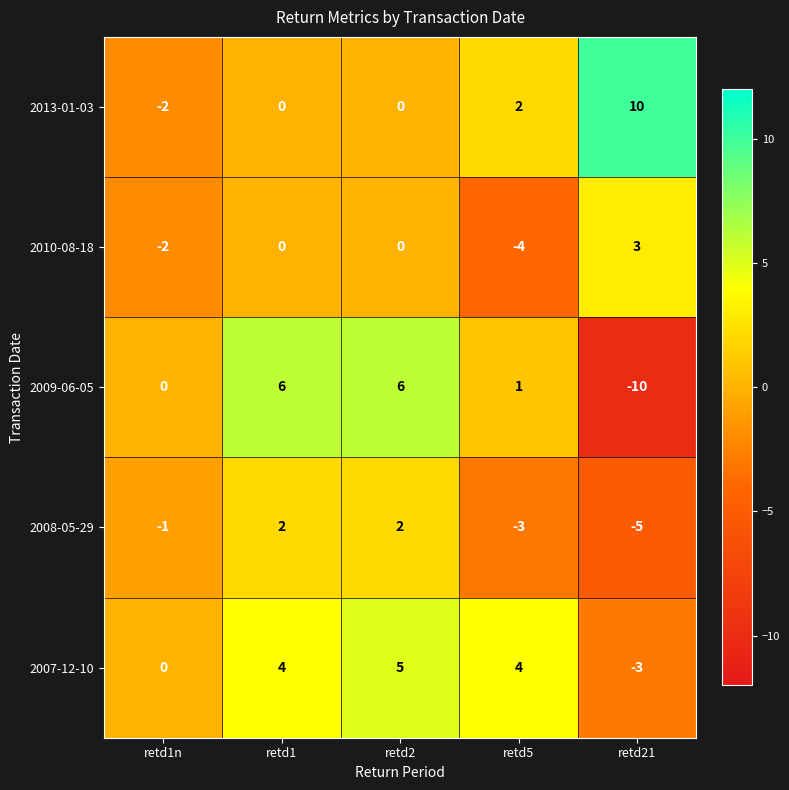

Count the 2008-05-29 values in the range -3 to 2.

4